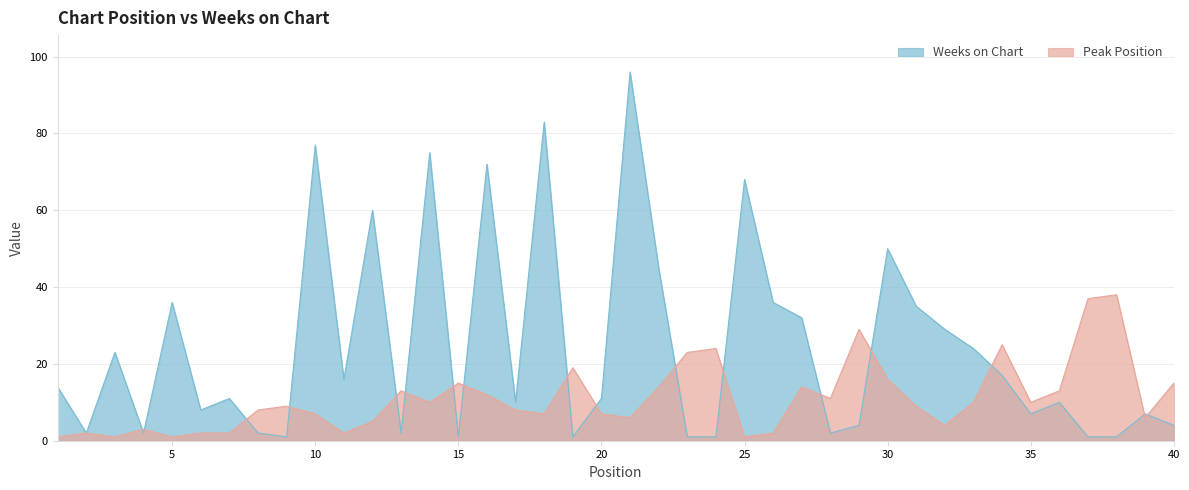

What is the sum of the Peak Position values at 19 and 29?

48